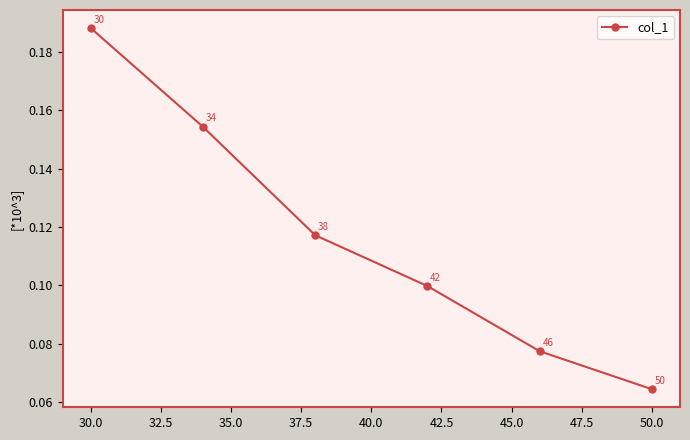

Count the values in the range 0 to 1.

6